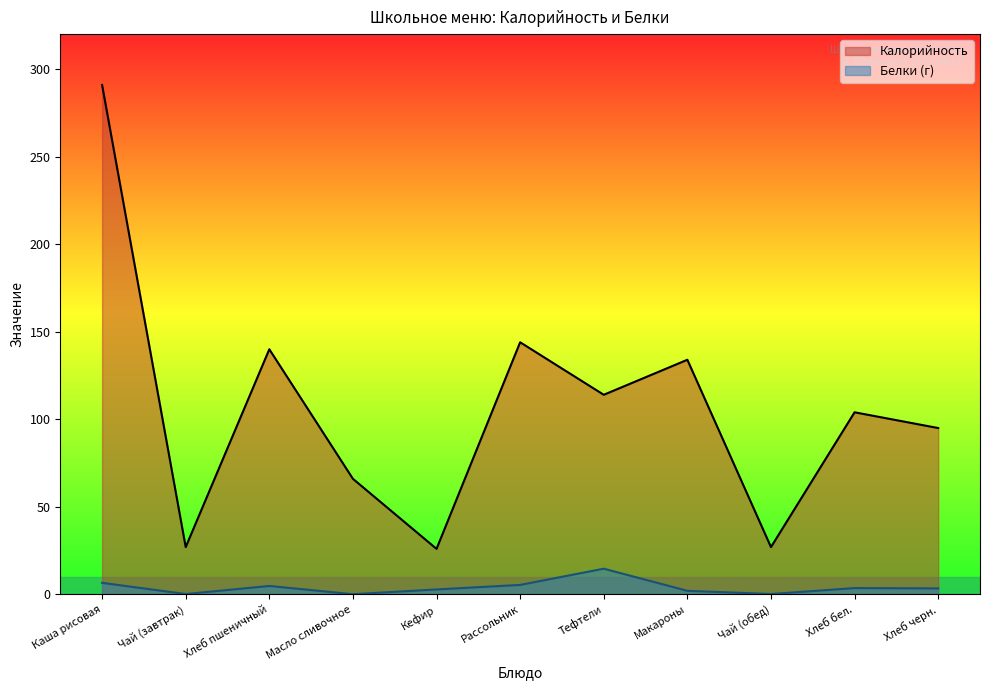

What are all the series names shown in the legend?

Калорийность, Белки (г)